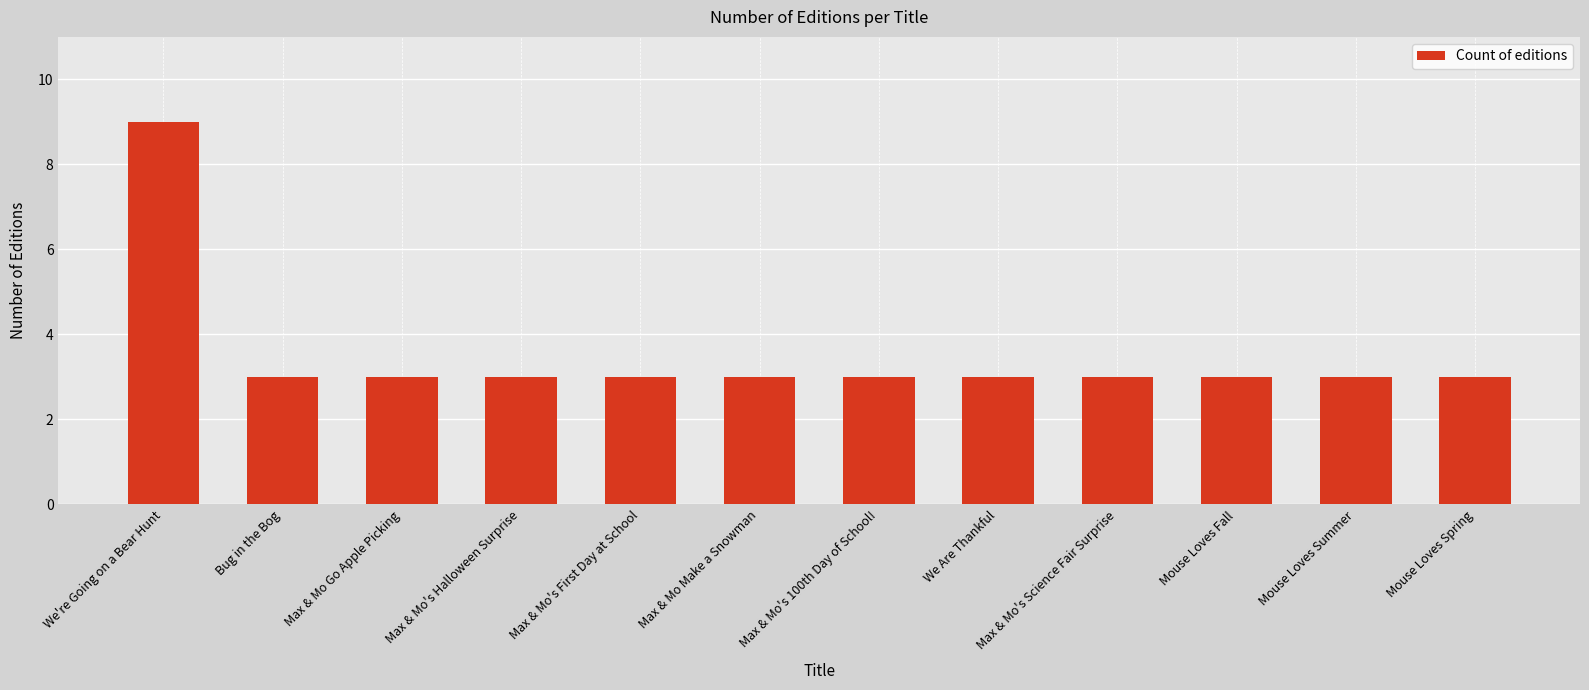

What is the smallest value displayed?

3